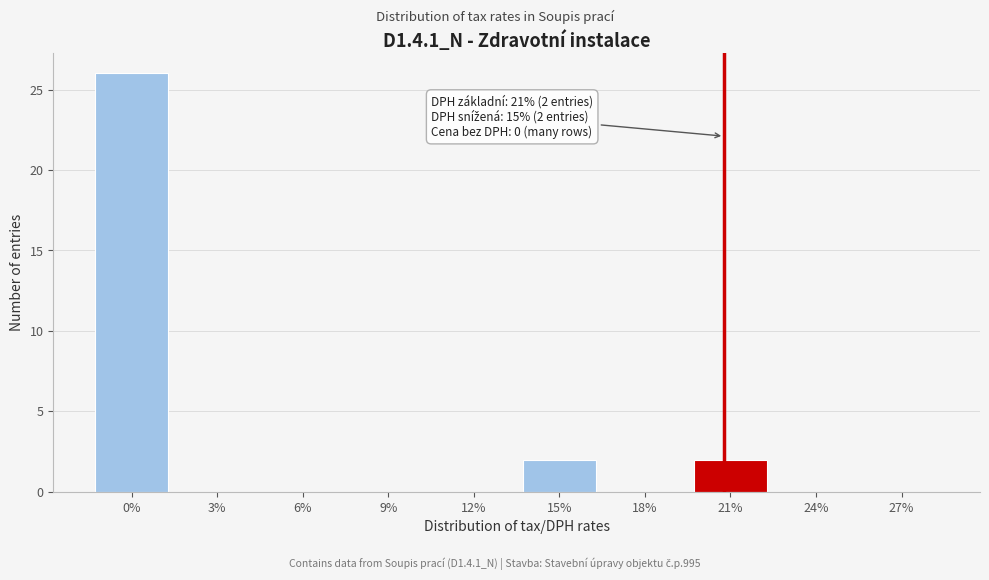

Reading left to right, extract all data points from this chart.

0%=26	3%=0	6%=0	9%=0	12%=0	15%=2	18%=0	21%=2	24%=0	27%=0